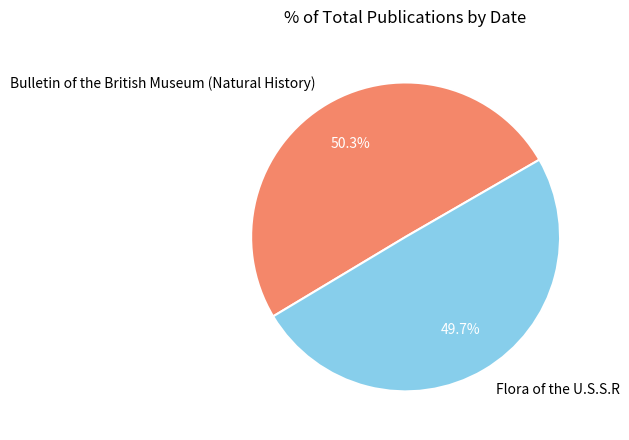

To the nearest percent, what is the combined percentage of Bulletin of the British Museum (Natural History) and Flora of the U.S.S.R?

100%